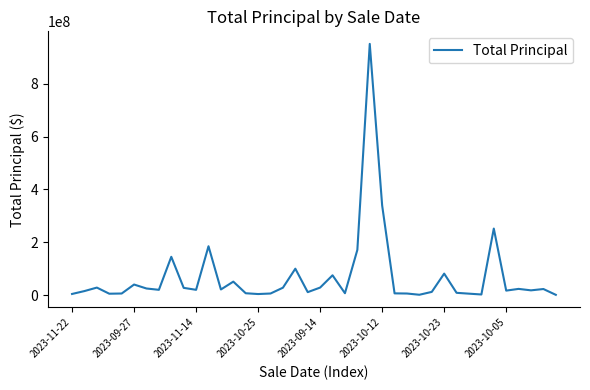

What is the difference between the maximum and minimum values?

950405000